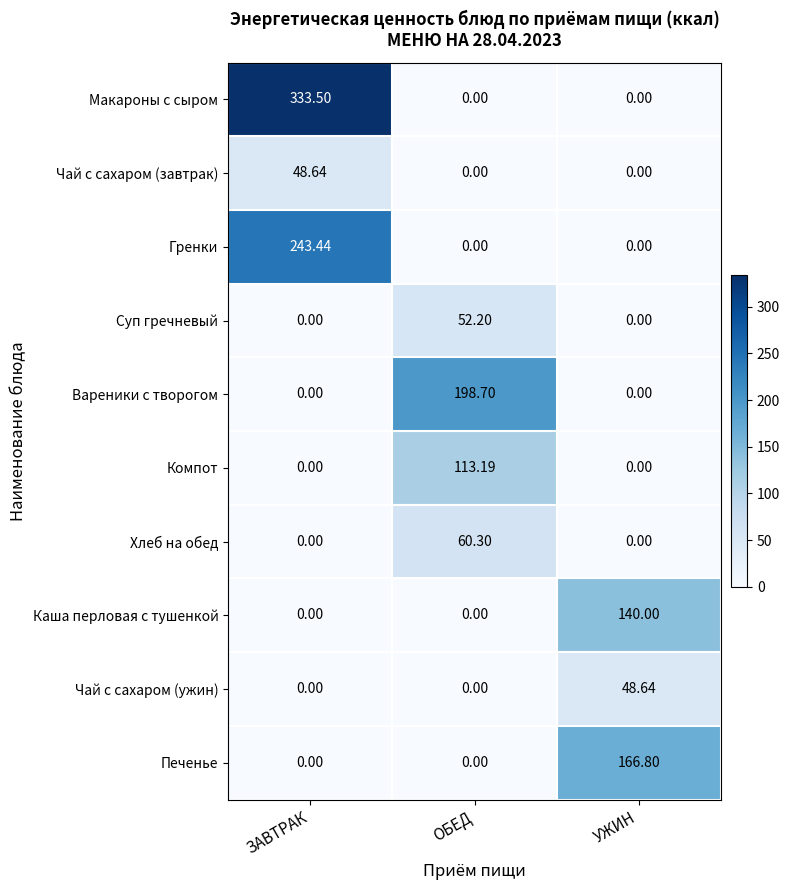

Which series has the widest spread of values?

Макароны с сыром